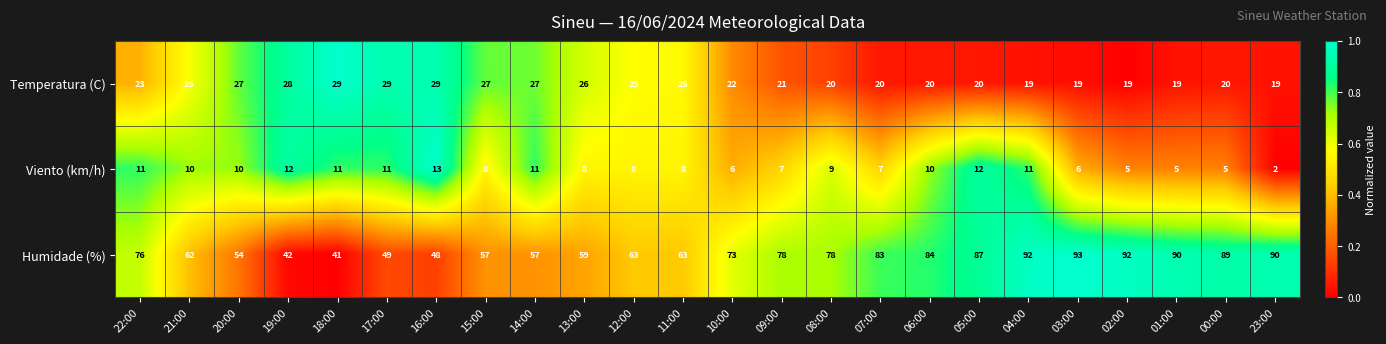

At which category does the chart reach its peak across all series?

03:00